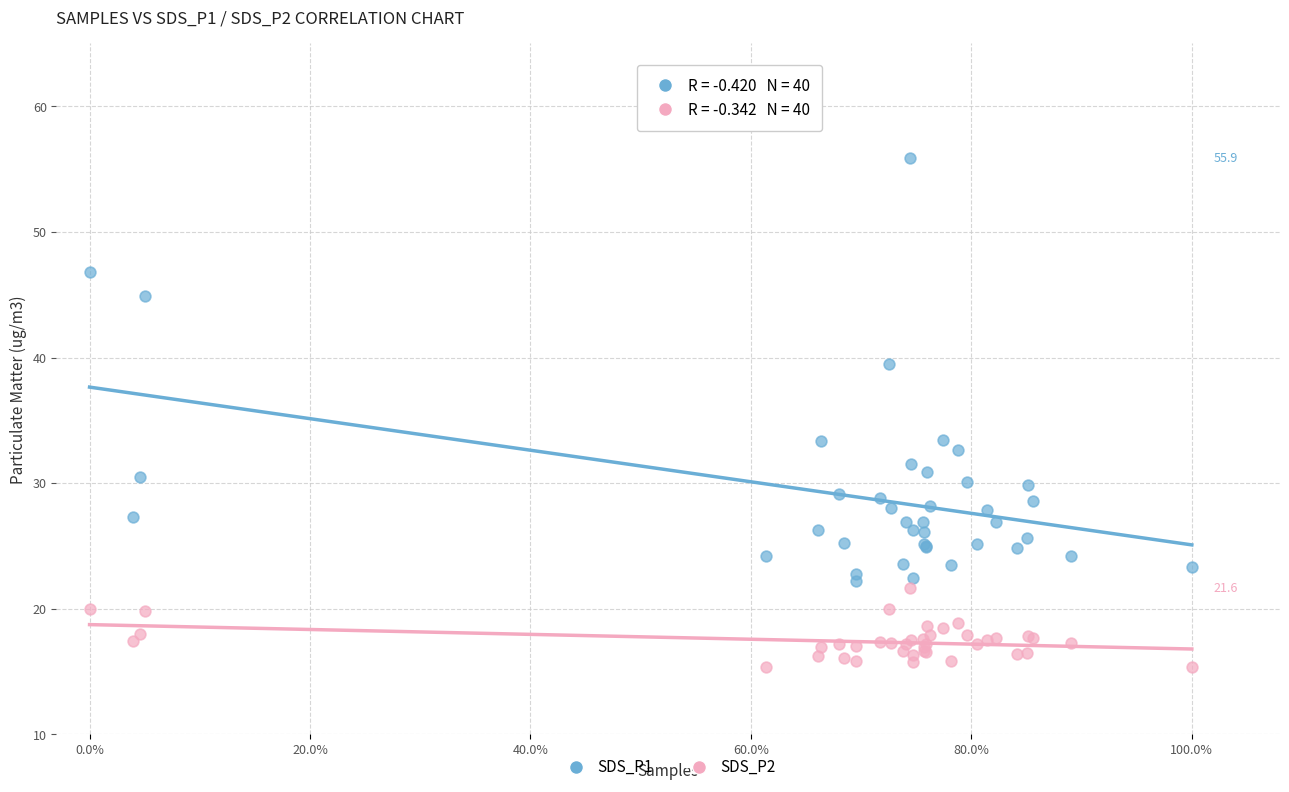

Which series contains the lowest Y value?

SDS_P2